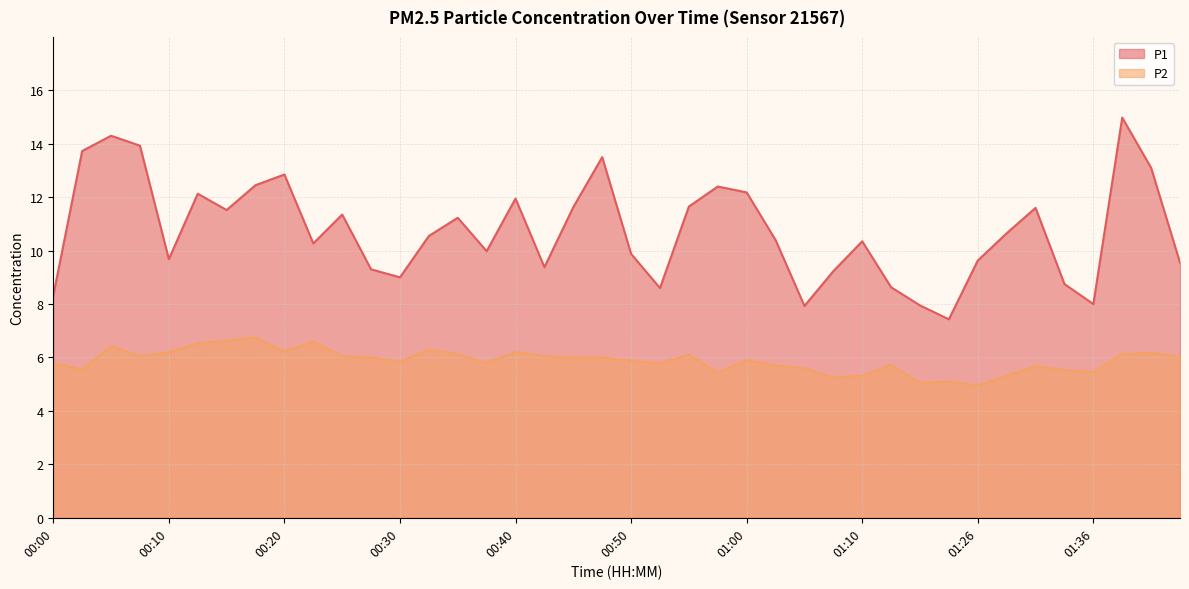

Reading left to right, extract all data points from this chart.

P1: 8.3	13.7	14.3	13.9	9.7	12.1	11.5	12.4	12.8	10.3	11.3	9.3	9.0	10.6	11.2	10.0	11.9	9.4	11.6	13.5	9.9	8.6	11.7	12.4	12.2	10.4	7.9	9.2	10.3	8.6	8.0	7.4	9.6	10.7	11.6	8.8	8.0	15.0	13.1	9.6
P2: 5.8	5.5	6.4	6.0	6.2	6.5	6.6	6.8	6.2	6.6	6.0	6.0	5.8	6.3	6.1	5.8	6.2	6.0	6.0	6.0	5.9	5.8	6.1	5.4	5.9	5.7	5.6	5.2	5.3	5.7	5.0	5.1	5.0	5.3	5.7	5.5	5.5	6.1	6.2	6.0